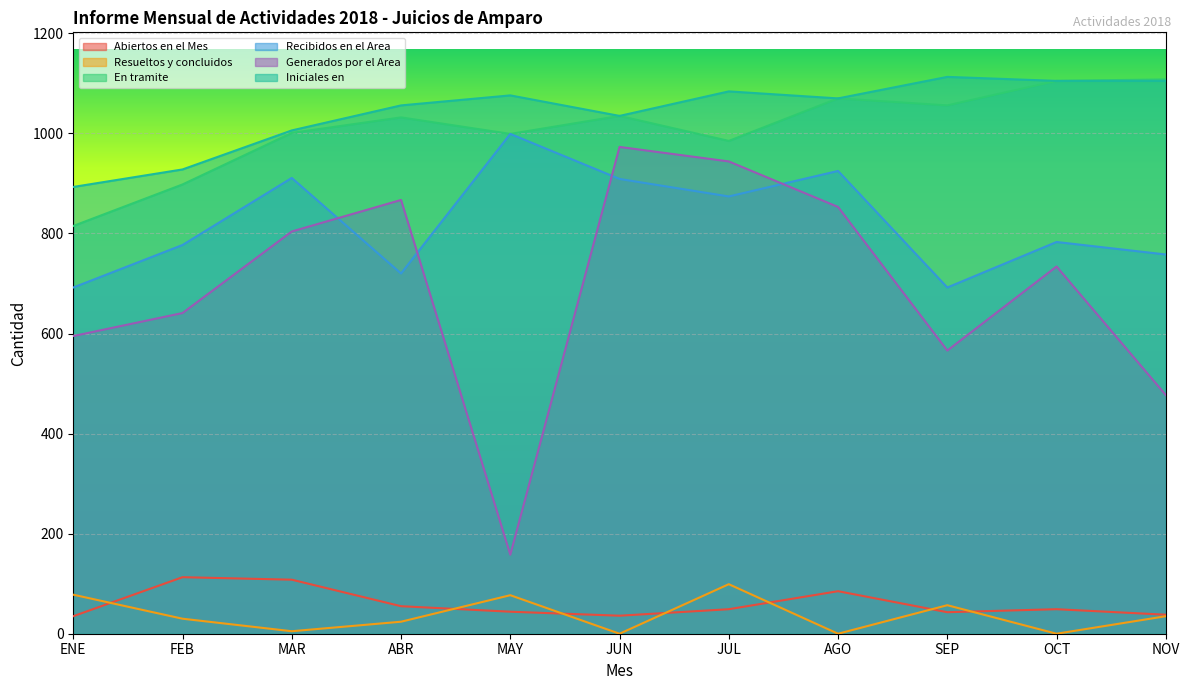

True or false: En tramite has more than 1 interior local peaks.

True